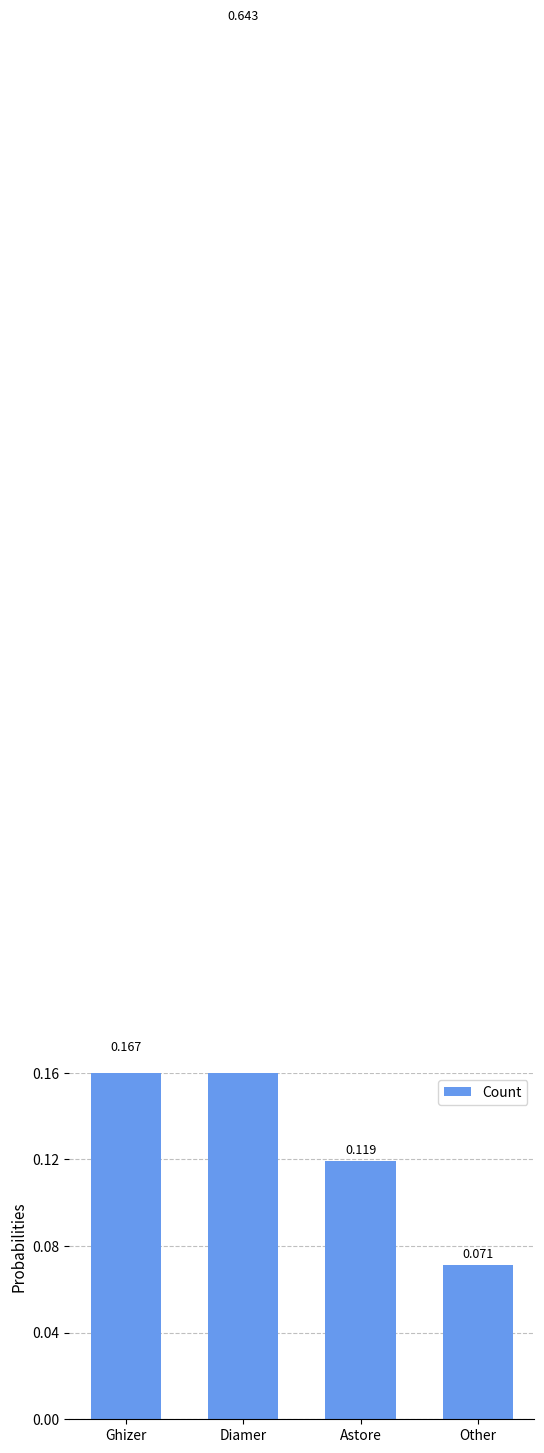

True or false: the data shows 0.2 at Diamer.

False